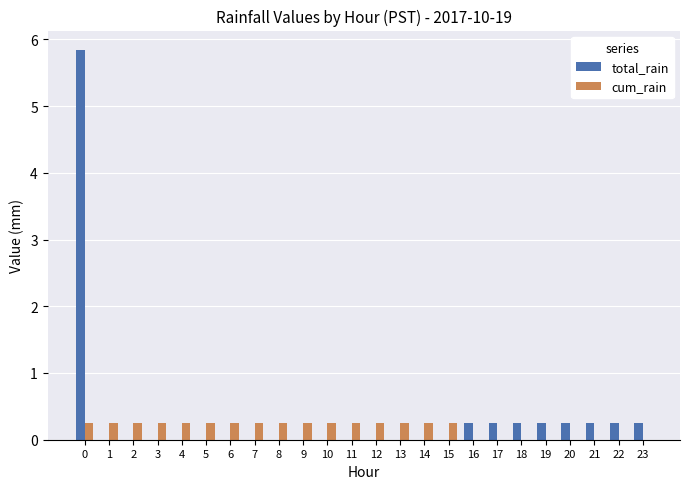

What is the highest value of the total_rain series?

5.8